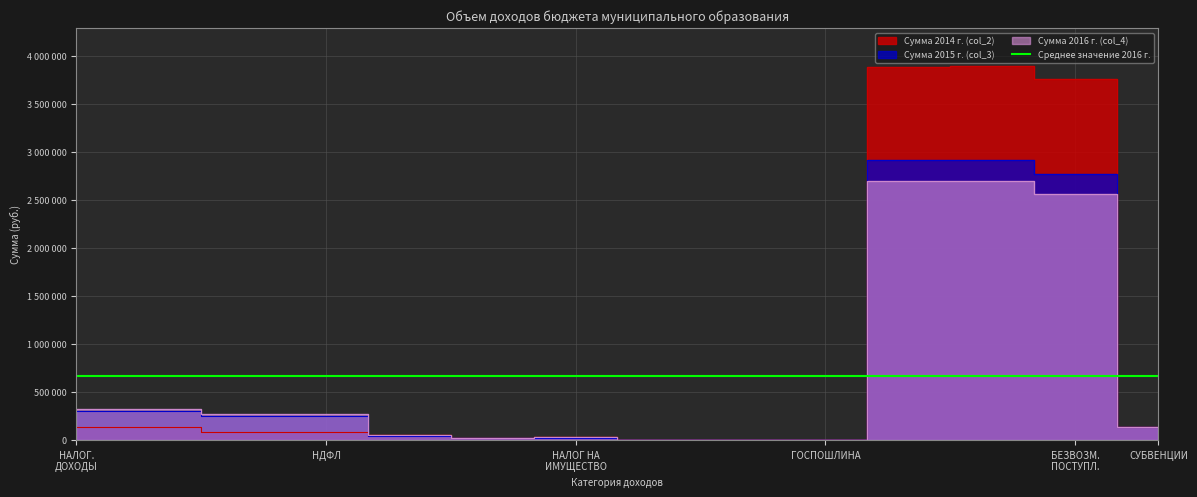

Rank the series at БЕЗВОЗМЕЗДНЫЕ ПОСТУПЛЕНИЯ from lowest to highest value.

Сумма 2016 г. (col_4), Сумма 2015 г. (col_3), Сумма 2014 г. (col_2)